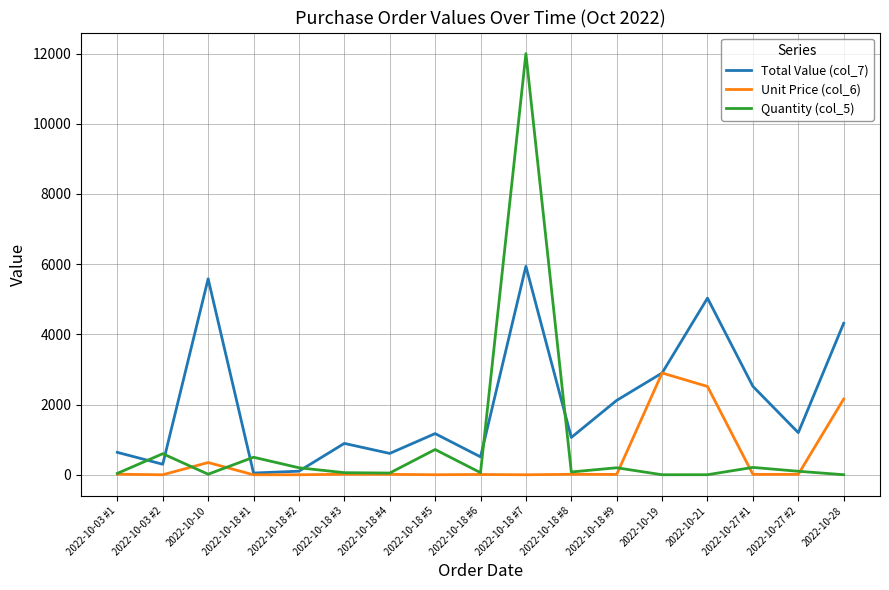

What is the total value across all series at 2022-10-03 #1?

694.8